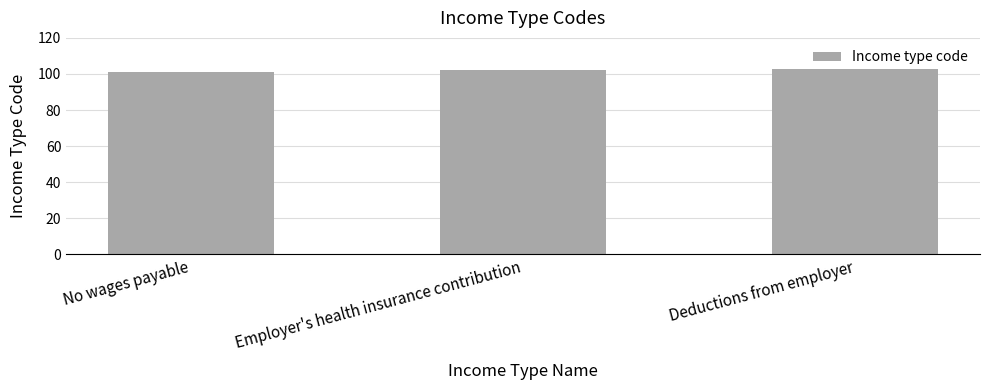

Rank the categories by value from lowest to highest.

No wages payable, Employer's health insurance contribution, Deductions from employer